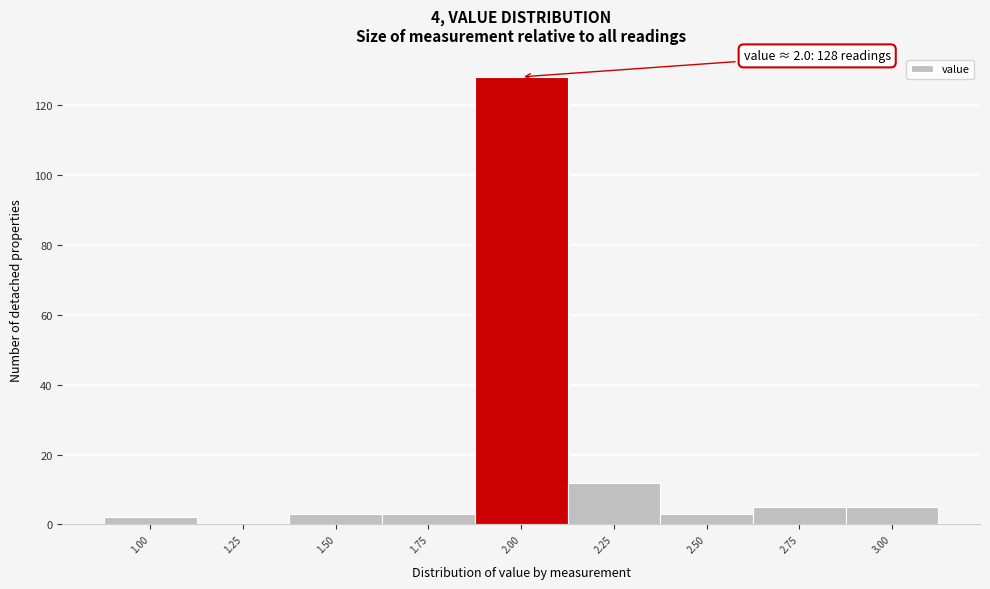

Over which range of the x-axis is the bar tallest?

1.875 to 2.125